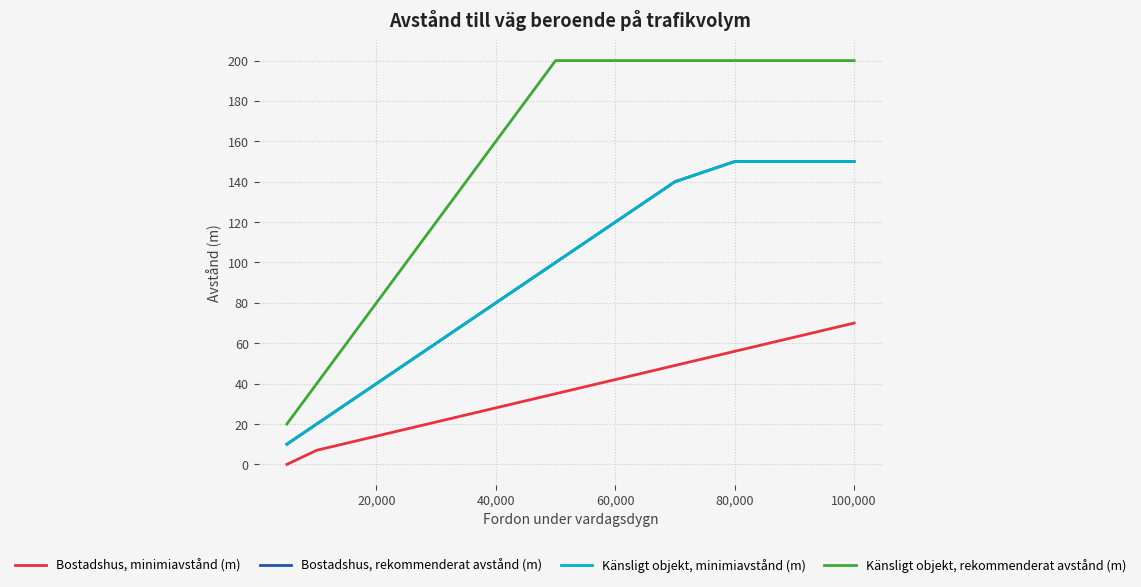

True or false: Känsligt objekt, minimiavstånd (m) and Bostadshus, rekommenderat avstånd (m) intersect in this chart.

False